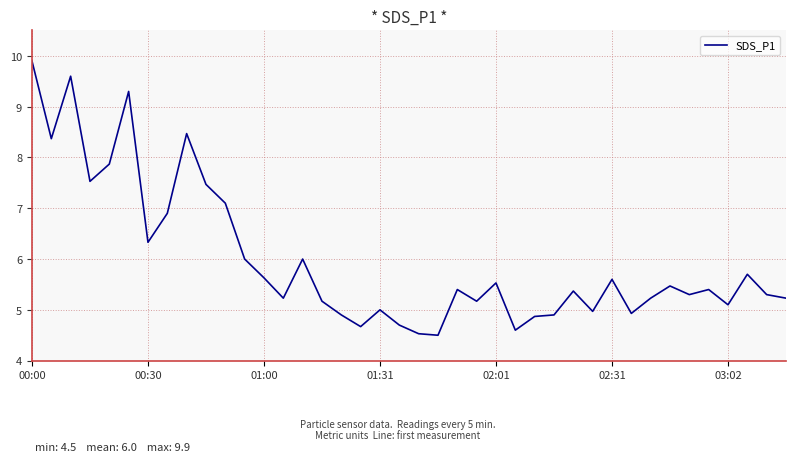

Count the number of data series in this chart.

1